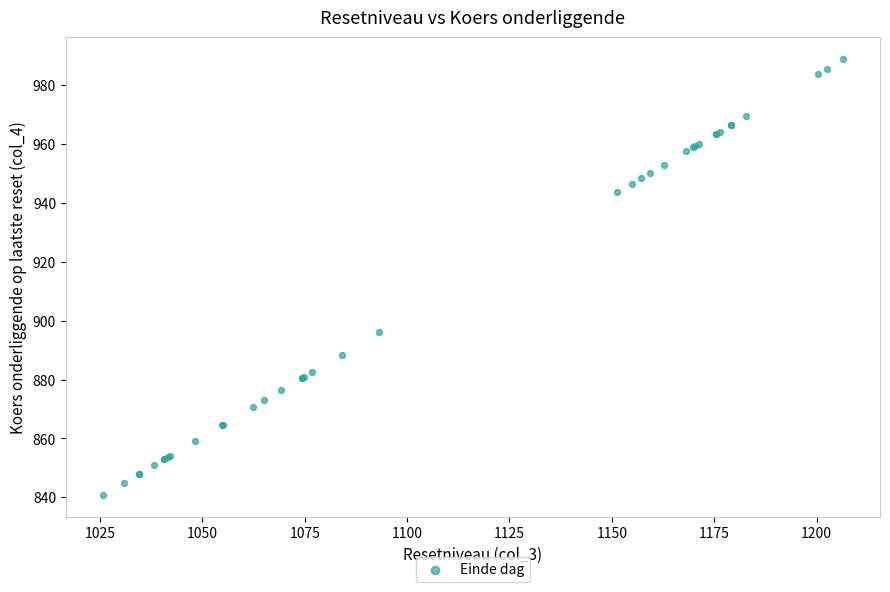

What Y value in the scatter plot is closest to 914?

896.0